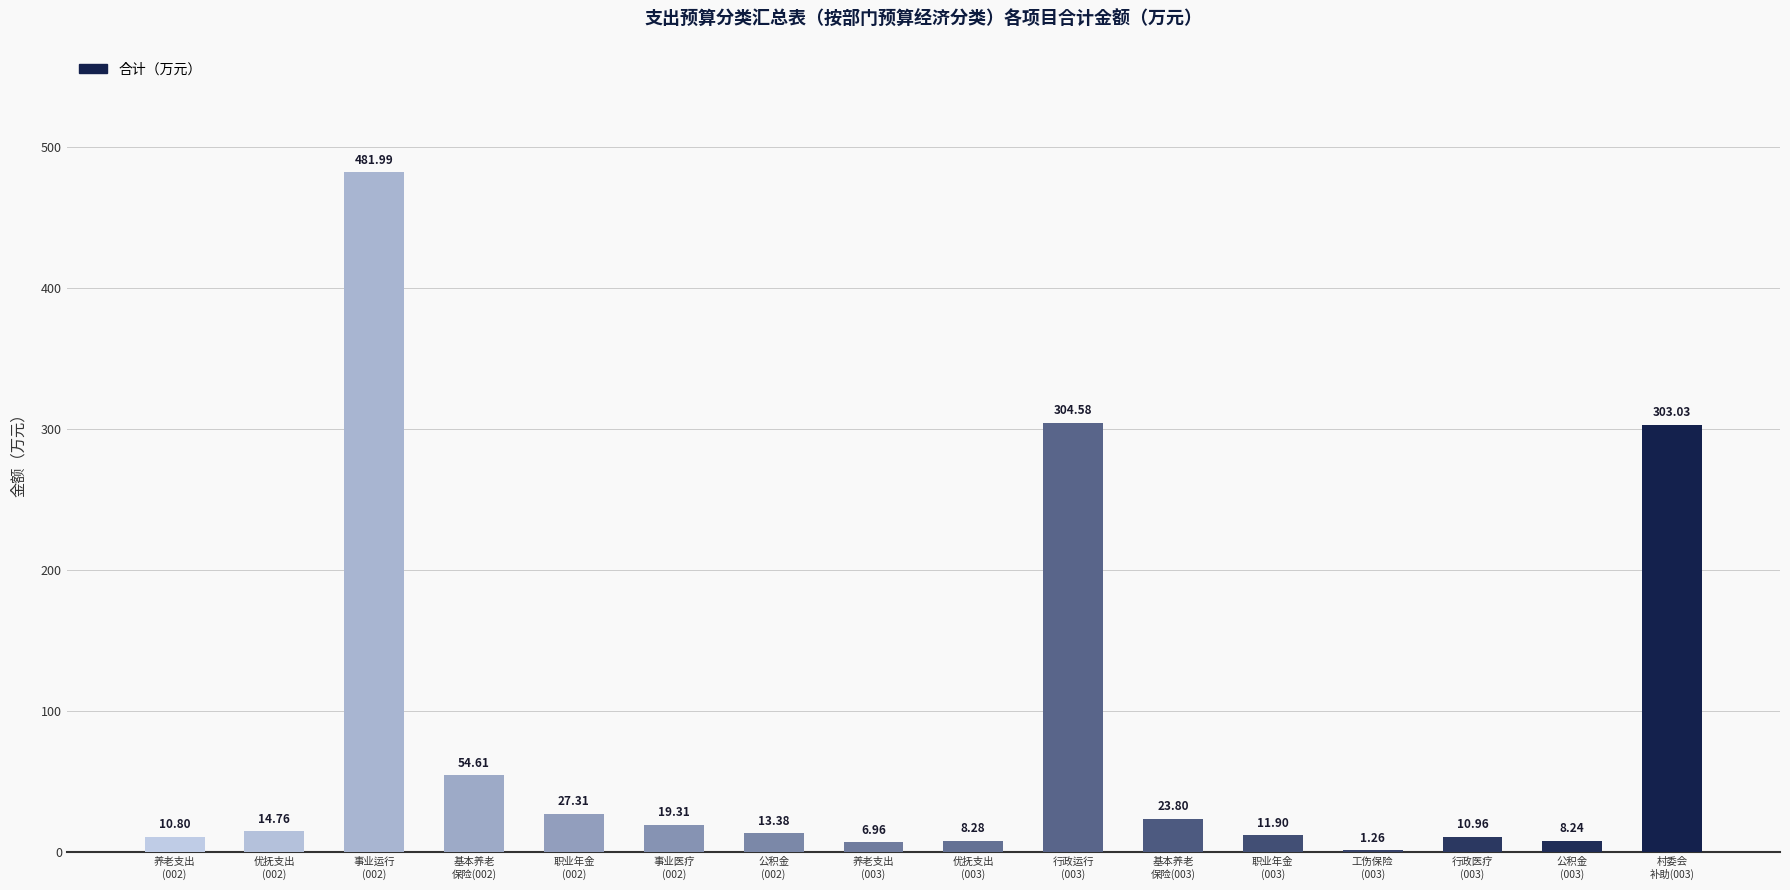

What is the ratio of the value at 基本养老
保险(002) to the value at 优抚支出
(002)?

3.7